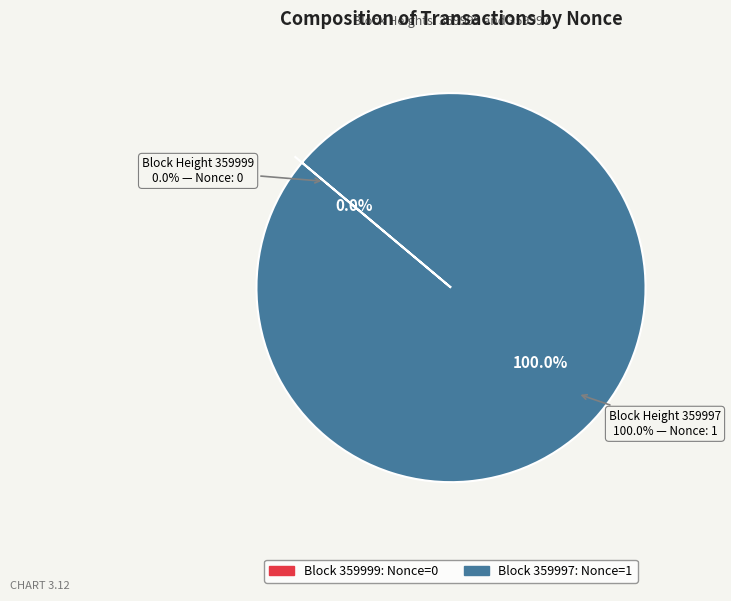

How many slices are in this pie chart?

2